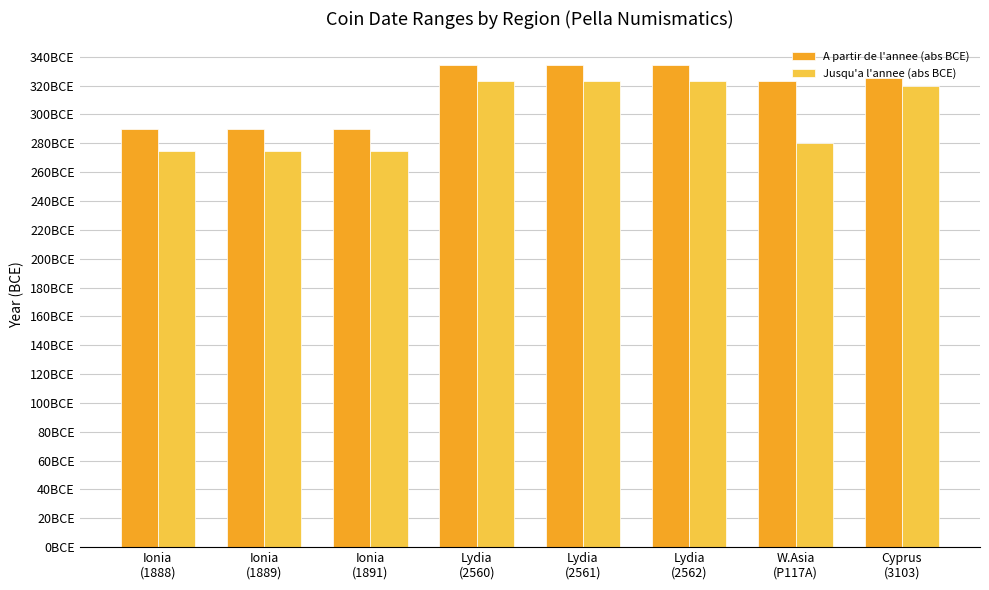

The A partir de l'annee (abs BCE) series shows 488 at Ionia
(1891). True or false?

False